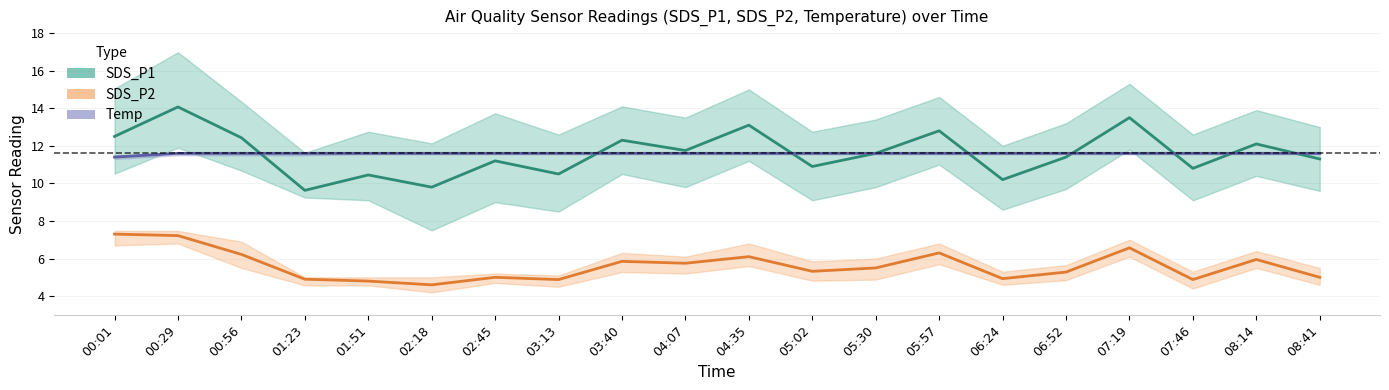

Reading left to right, transcribe all the data shown in this chart.

SDS_P1: 00:01=12.5	00:29=14.1	00:56=12.4	01:23=9.6	01:51=10.4	02:18=9.8	02:45=11.2	03:13=10.5	03:40=12.3	04:07=11.8	04:35=13.1	05:02=10.9	05:30=11.6	05:57=12.8	06:24=10.2	06:52=11.4	07:19=13.5	07:46=10.8	08:14=12.1	08:41=11.3
SDS_P2: 00:01=7.3	00:29=7.2	00:56=6.2	01:23=4.9	01:51=4.8	02:18=4.6	02:45=5.0	03:13=4.9	03:40=5.8	04:07=5.8	04:35=6.1	05:02=5.3	05:30=5.5	05:57=6.3	06:24=4.9	06:52=5.3	07:19=6.6	07:46=4.9	08:14=6.0	08:41=5.0
Temp: 00:01=11.4	00:29=11.6	00:56=11.6	01:23=11.6	01:51=11.6	02:18=11.6	02:45=11.6	03:13=11.6	03:40=11.6	04:07=11.6	04:35=11.6	05:02=11.6	05:30=11.6	05:57=11.6	06:24=11.6	06:52=11.6	07:19=11.6	07:46=11.6	08:14=11.6	08:41=11.6